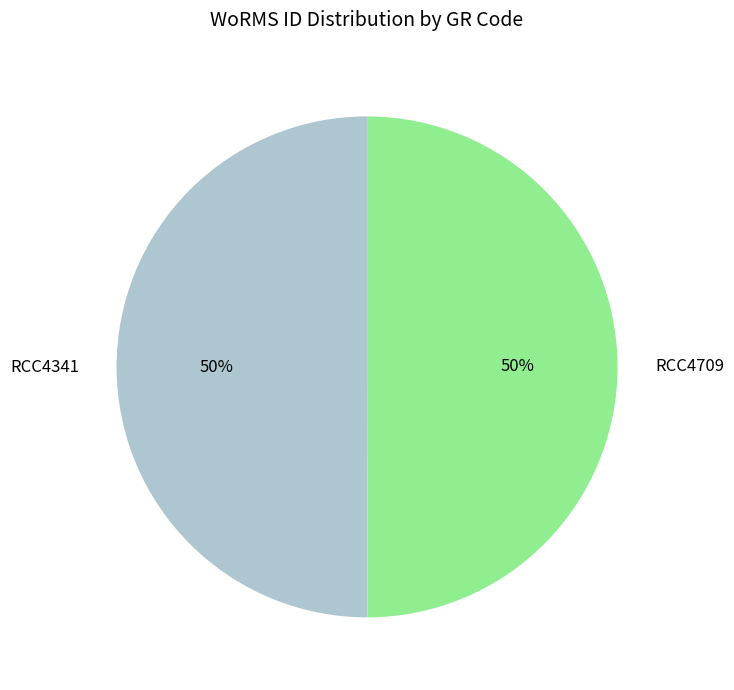

How many slices are in this pie chart?

2